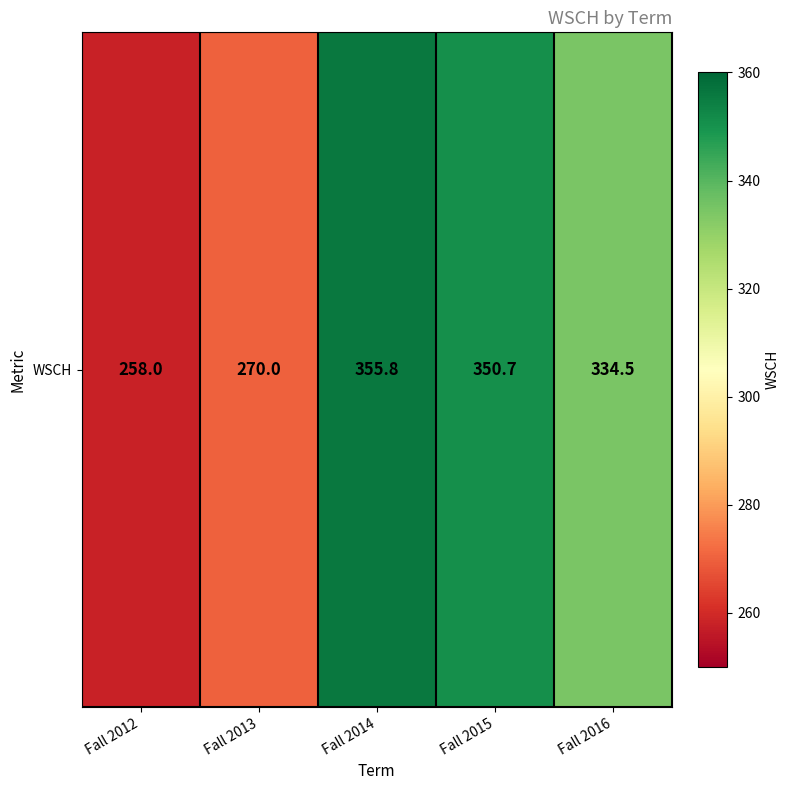

Which category has the lowest value across all series?

Fall 2012